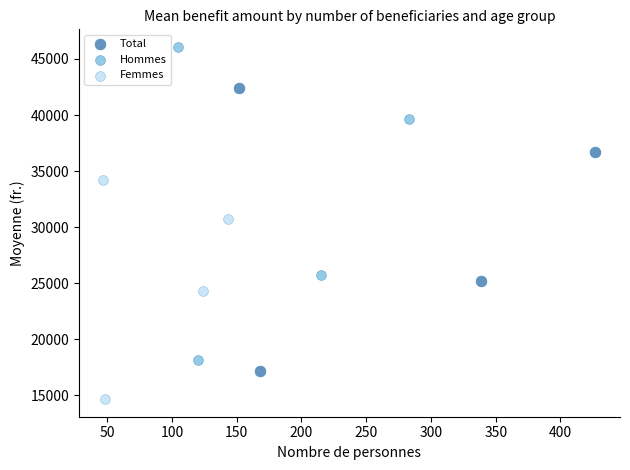

Which series reaches the maximum Y coordinate?

Hommes